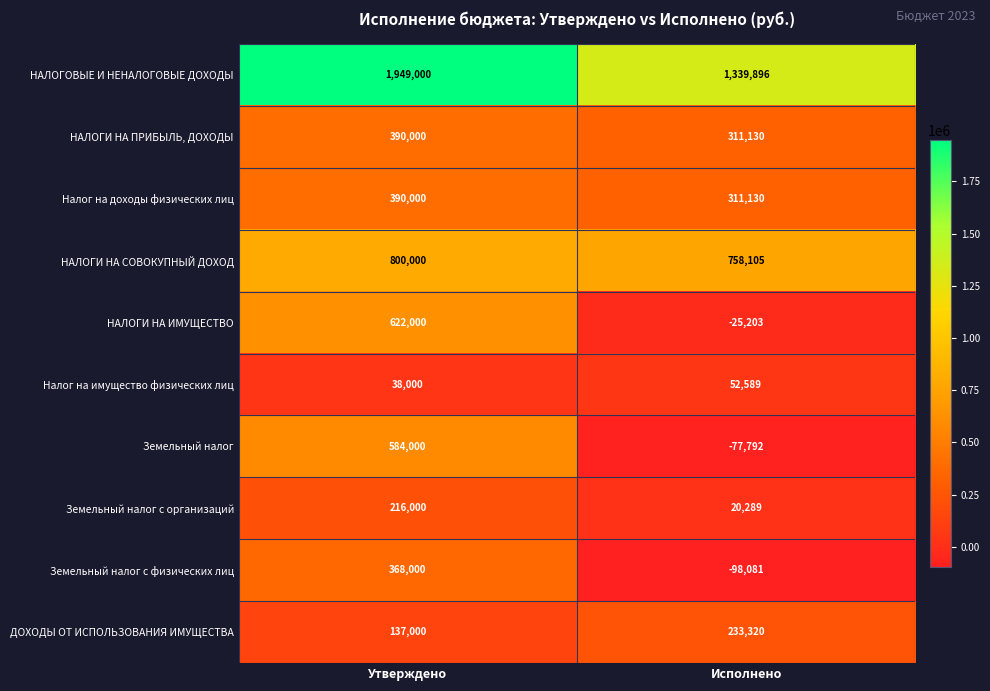

What is the greatest value displayed?

1949000